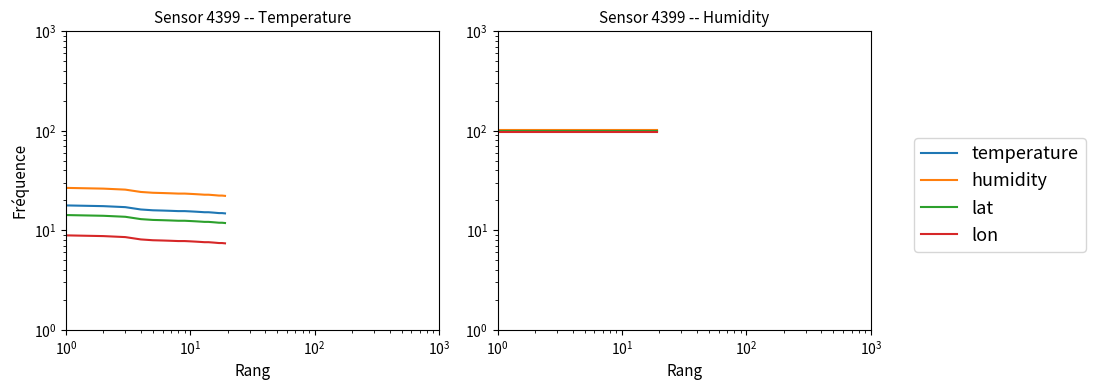

Reading left to right, extract all data points from this chart.

temperature: 99.9	99.9	99.9	99.9	99.9	99.9	99.9	99.9	99.9	99.9	99.9	99.9	99.9	99.9	99.9	99.9	99.9	99.9	99.9
humidity: 101.9	101.9	101.9	101.9	101.9	101.9	101.9	101.9	101.9	101.9	101.9	101.9	101.9	101.9	101.9	101.9	101.9	101.9	101.9
lat: 98.9	98.9	98.9	98.9	98.9	98.9	98.9	98.9	98.9	98.9	98.9	98.9	98.9	98.9	98.9	98.9	98.9	98.9	98.9
lon: 96.9	96.9	96.9	96.9	96.9	96.9	96.9	96.9	96.9	96.9	96.9	96.9	96.9	96.9	96.9	96.9	96.9	96.9	96.9